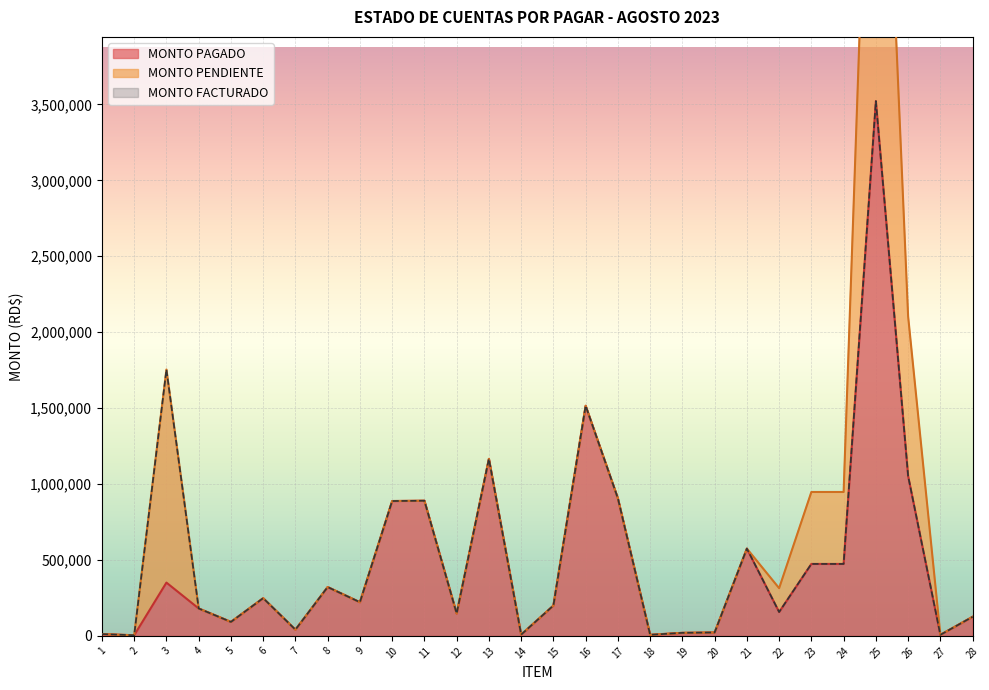

True or false: MONTO PAGADO and MONTO FACTURADO intersect in this chart.

False